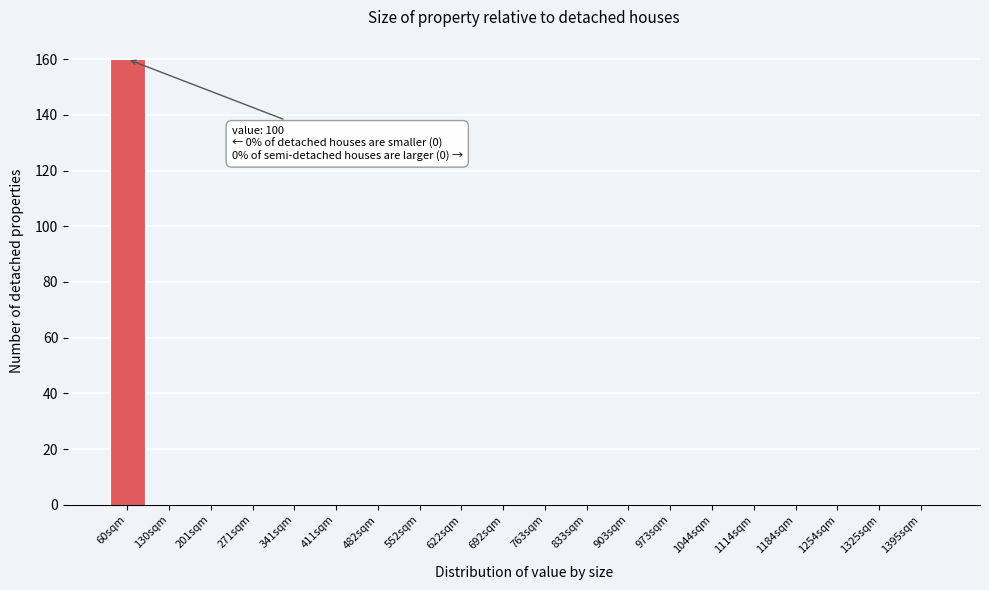

Reading left to right, transcribe all the data shown in this chart.

60sqm=160	130sqm=0	201sqm=0	271sqm=0	341sqm=0	411sqm=0	482sqm=0	552sqm=0	622sqm=0	692sqm=0	763sqm=0	833sqm=0	903sqm=0	973sqm=0	1044sqm=0	1114sqm=0	1184sqm=0	1254sqm=0	1325sqm=0	1395sqm=0